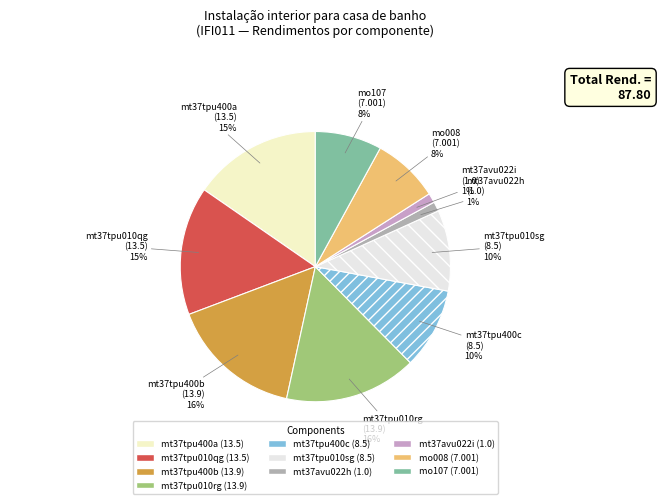

How many slices are in this pie chart?

10